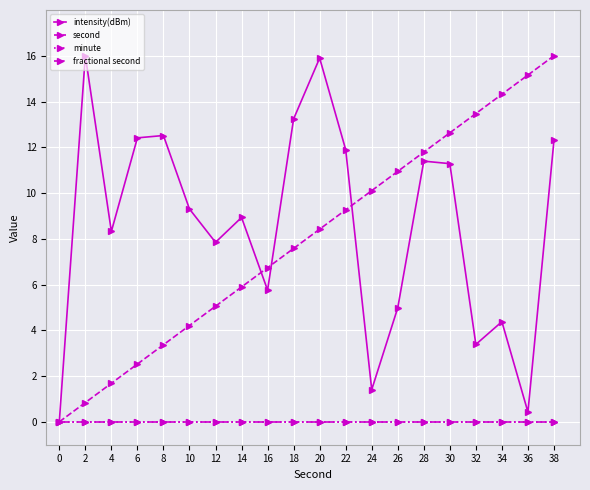

True or false: second has a value of 15.2 at 36.

True